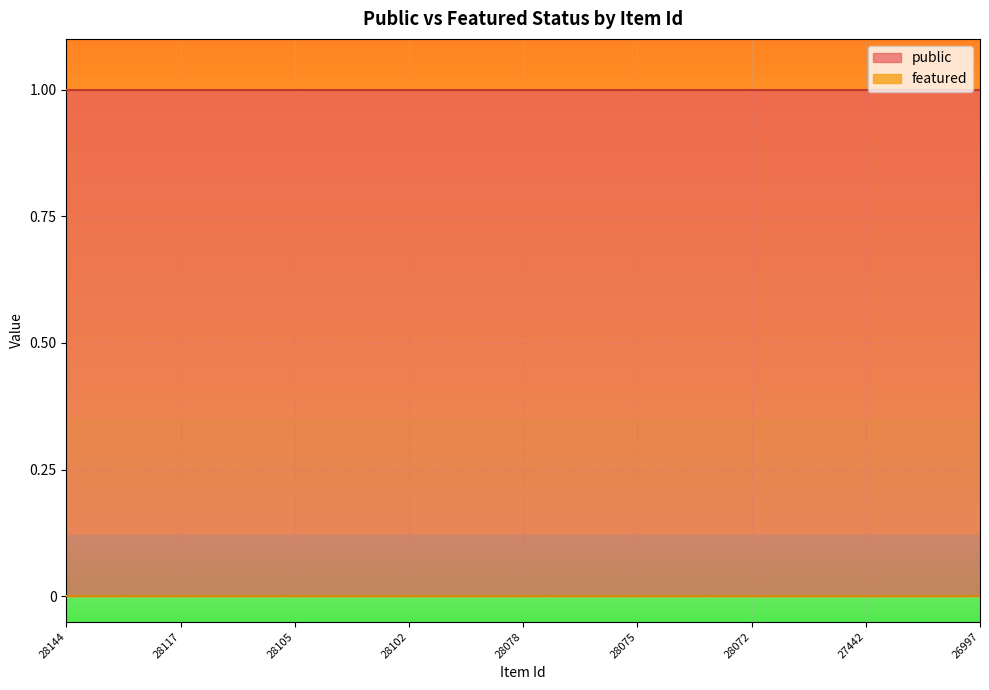

Reading right to left, transcribe all the data shown in this chart.

public: 26997=1	27039=1	27440=1	27442=1	27946=1	28057=1	28072=1	28073=1	28074=1	28075=1	28076=1	28077=1	28078=1	28097=1	28100=1	28102=1	28103=1	28104=1	28105=1	28106=1	28107=1	28117=1	28118=1	28143=1	28144=1
featured: 26997=0	27039=0	27440=0	27442=0	27946=0	28057=0	28072=0	28073=0	28074=0	28075=0	28076=0	28077=0	28078=0	28097=0	28100=0	28102=0	28103=0	28104=0	28105=0	28106=0	28107=0	28117=0	28118=0	28143=0	28144=0